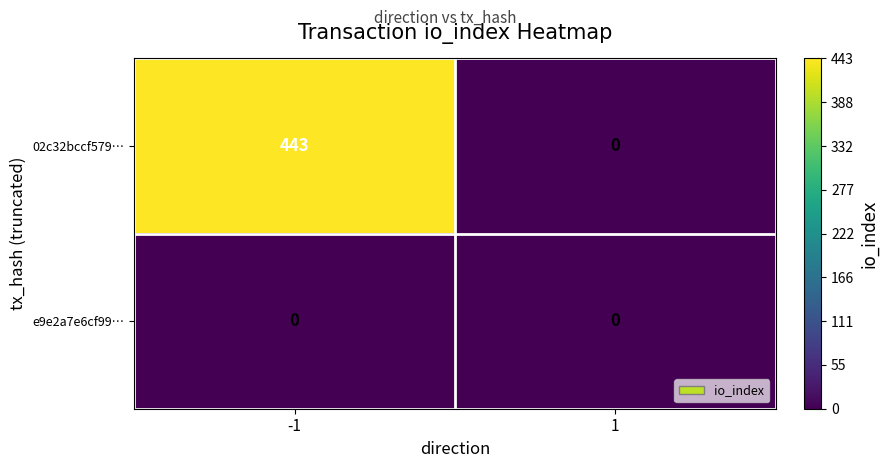

Which series changed the most between -1 and 1?

02c32bccf579…